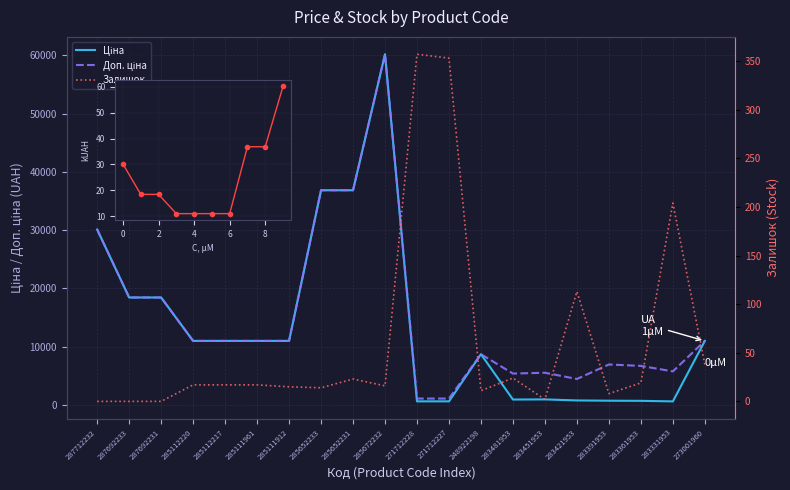

How many interior local valleys does the Доп. ціна series have?

3